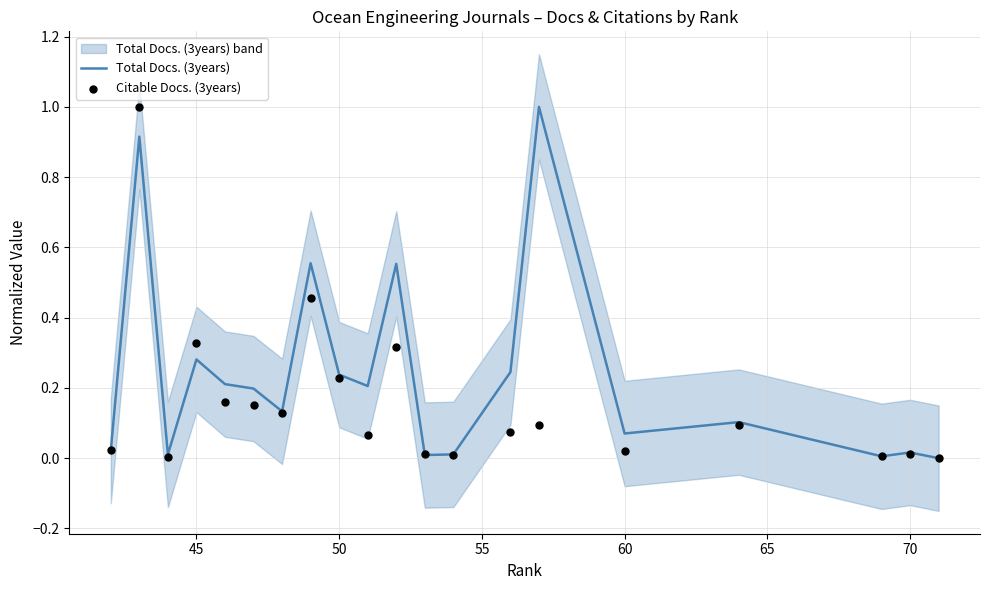

What is the highest value of the Total Docs. (3years) series?

1.0